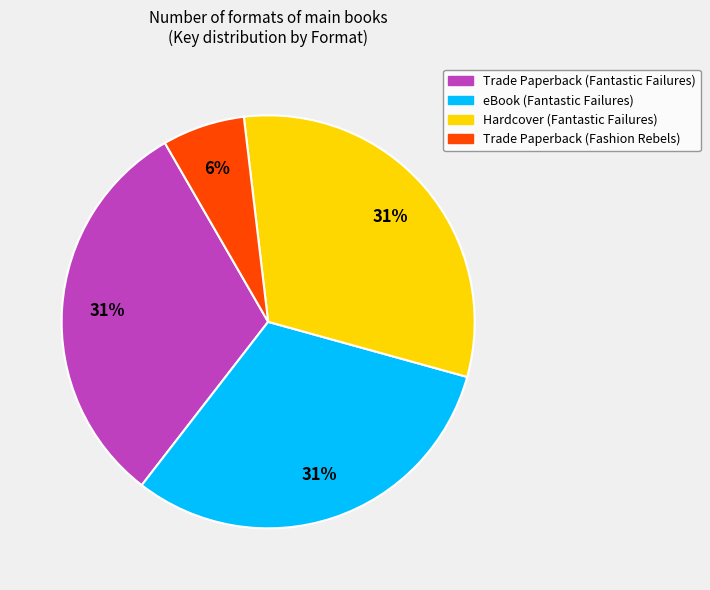

To the nearest percent, what is the average slice percentage?

25%